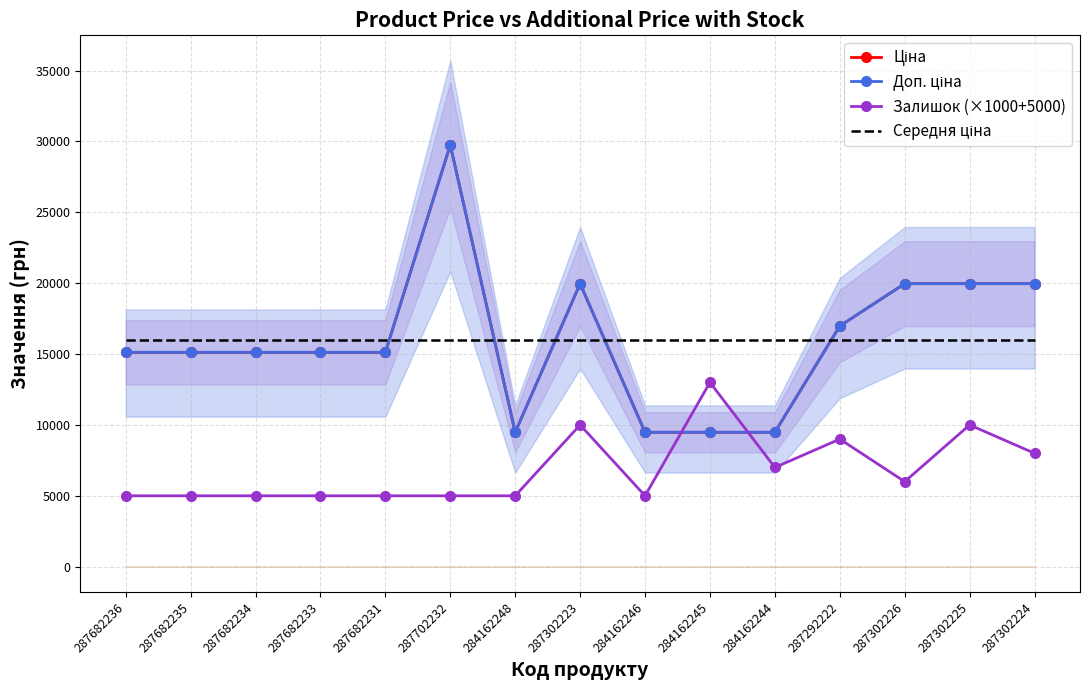

How many interior local peaks does the Доп. ціна series have?

2